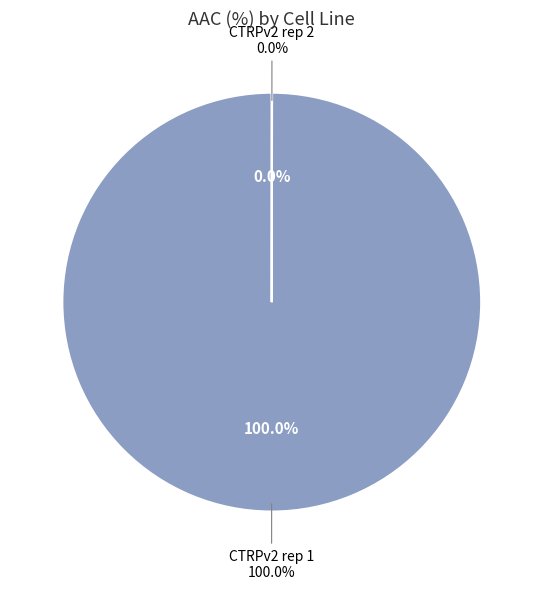

Which category has the biggest portion of the pie?

CTRPv2 rep 1